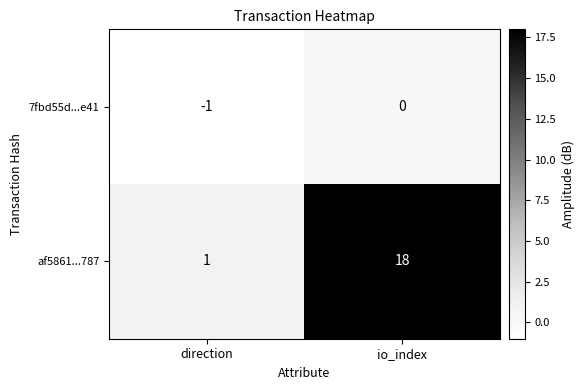

At which label does 7fbd55d...e41 reach its minimum?

direction